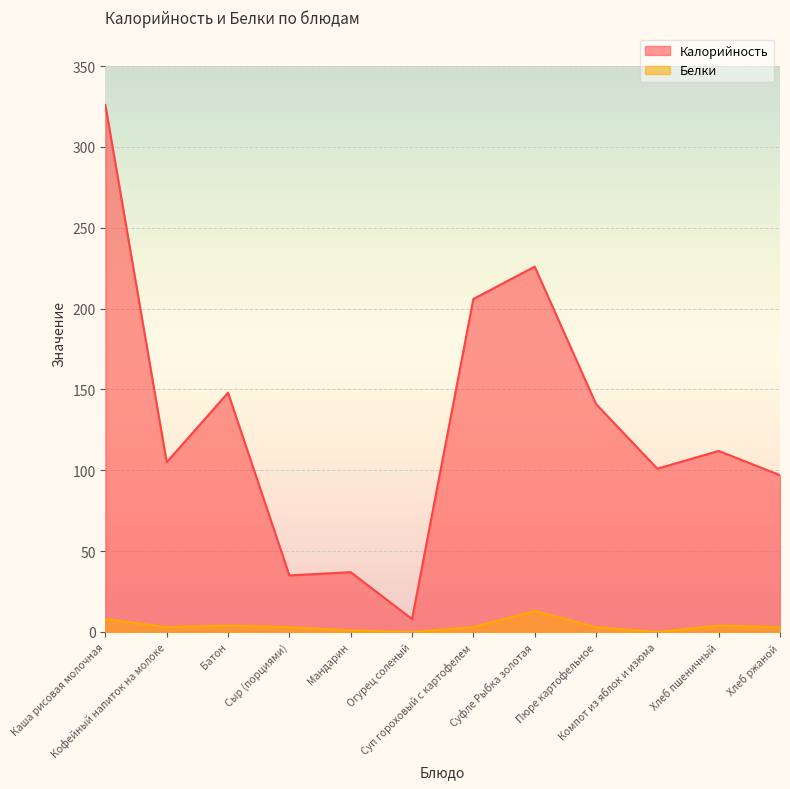

At which category is the sum across all series the highest?

Каша рисовая молочная